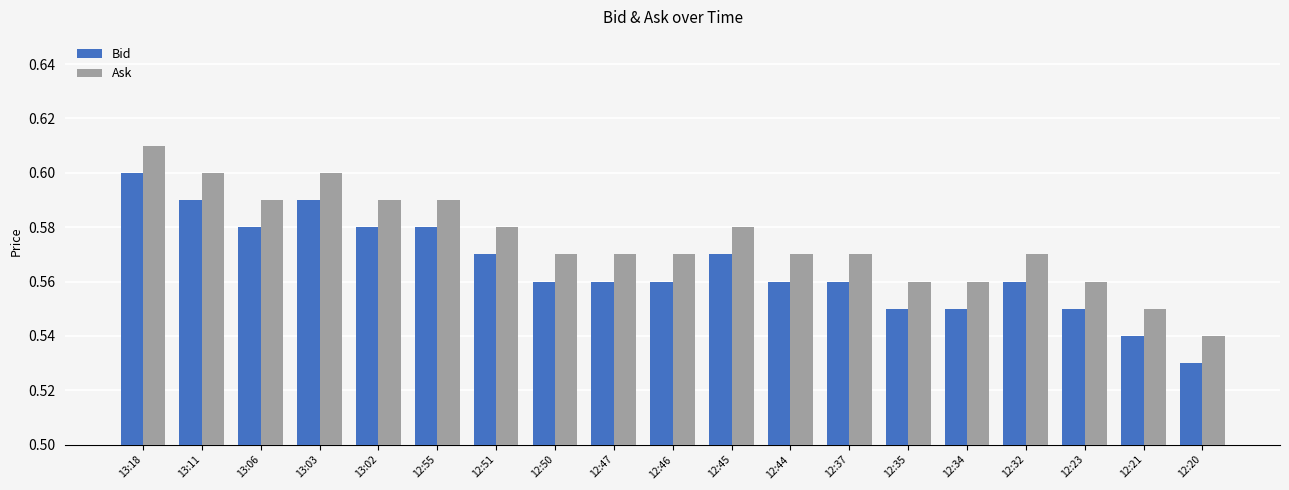

True or false: Ask has a value of 0.6 at 12:44.

True